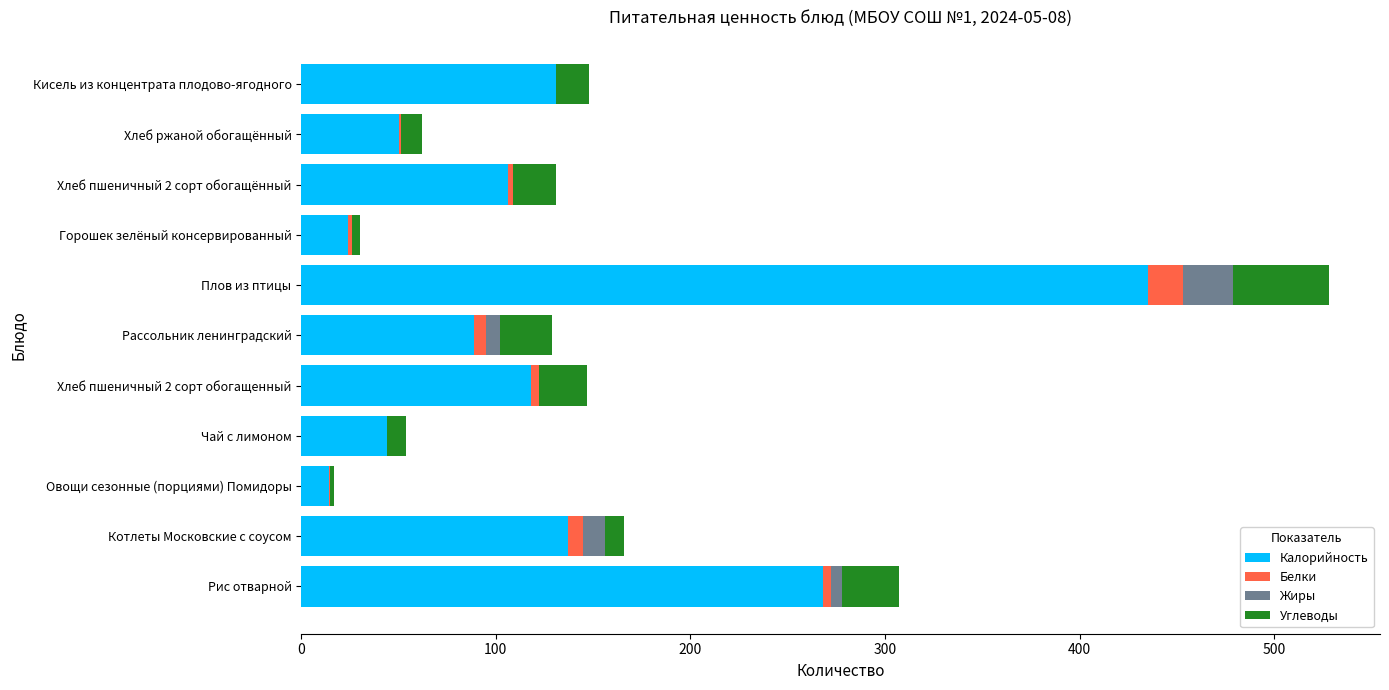

How many data points does each series have?

11